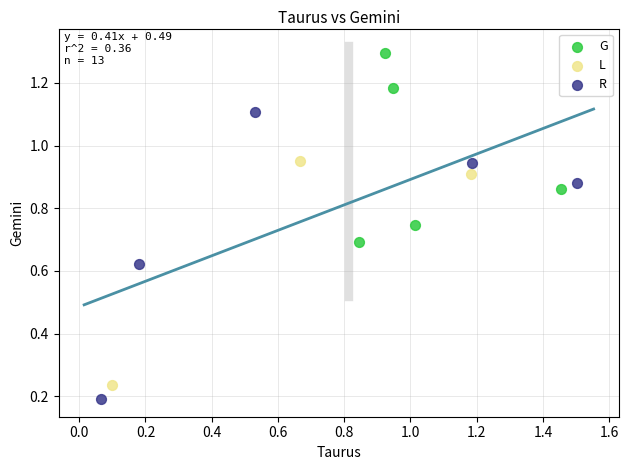

Which series contains the lowest Y value?

R